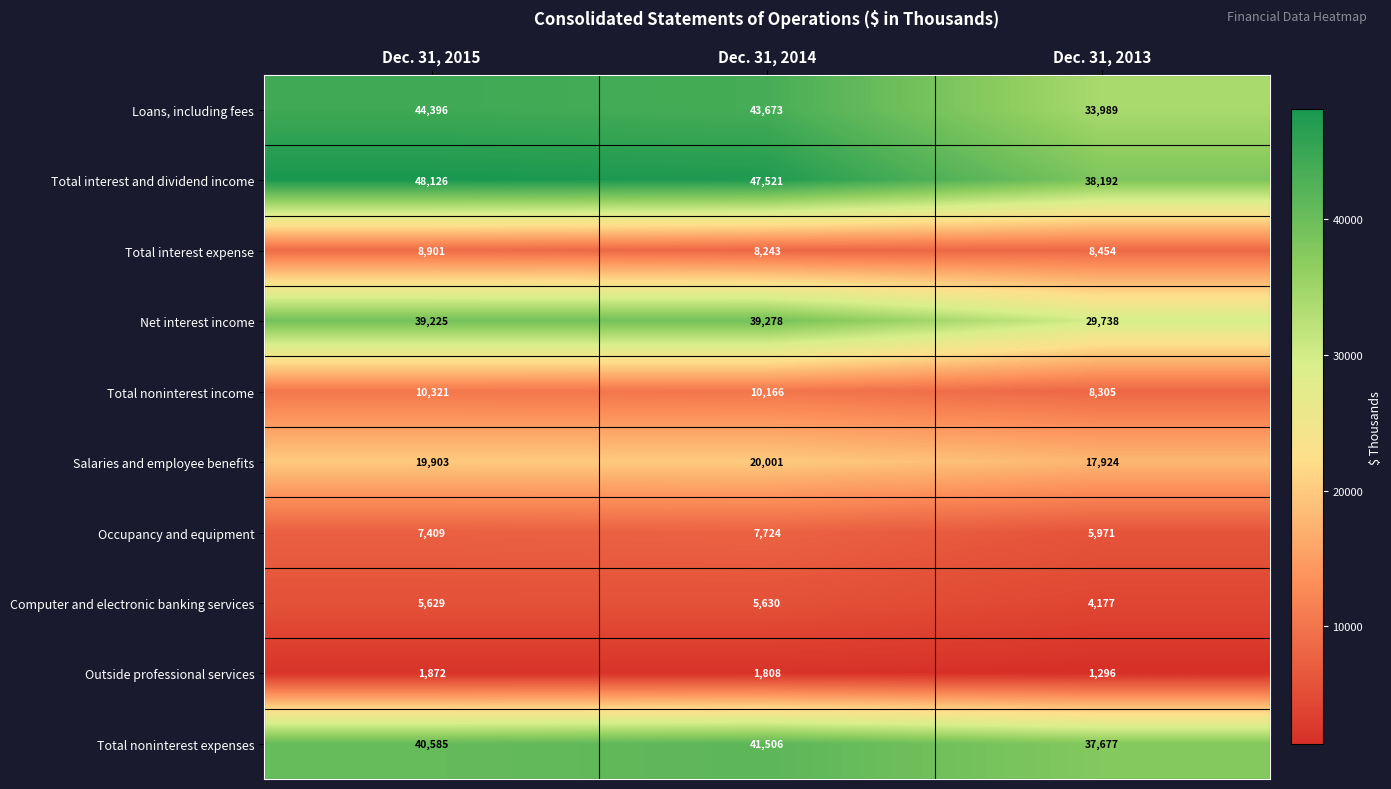

At how many categories does at least one series exceed 16886?

3